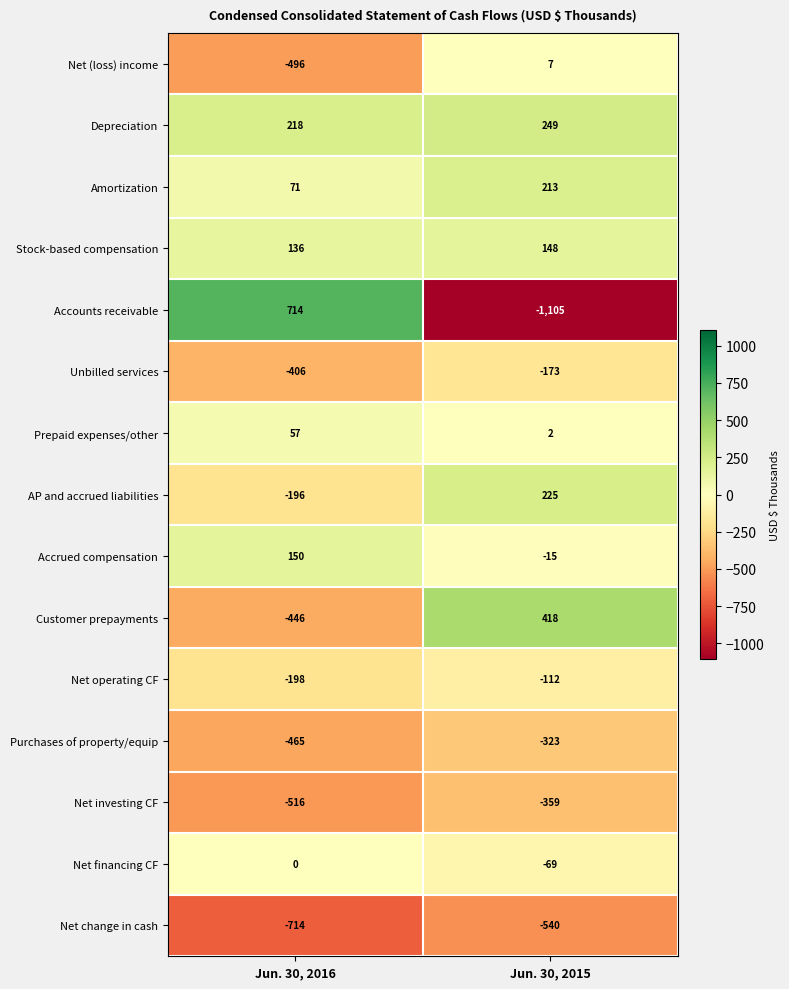

What is the difference between the Net change in cash values at Jun. 30, 2015 and Jun. 30, 2016?

174